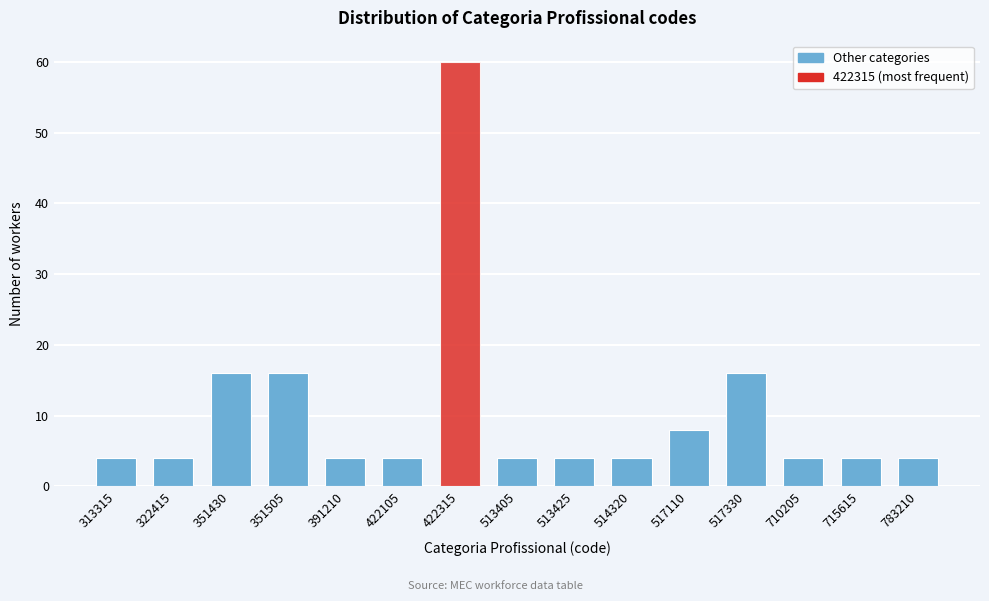

Reading left to right, what are all the values shown in this chart?

4	4	16	16	4	4	60	4	4	4	8	16	4	4	4